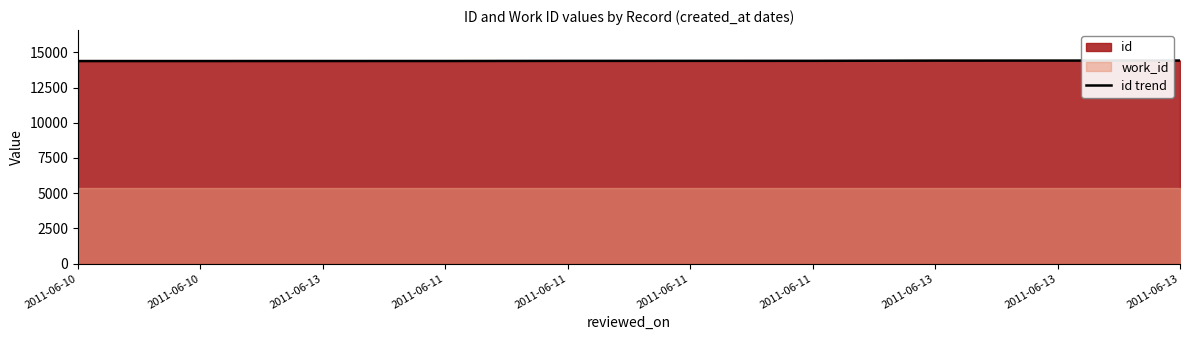

Reading left to right, what are all the values shown in this chart?

2011-06-10=14388	2011-06-10=14389	2011-06-13=14391	2011-06-11=14392	2011-06-11=14400	2011-06-11=14402	2011-06-11=14404	2011-06-13=14419	2011-06-13=14421	2011-06-13=14424